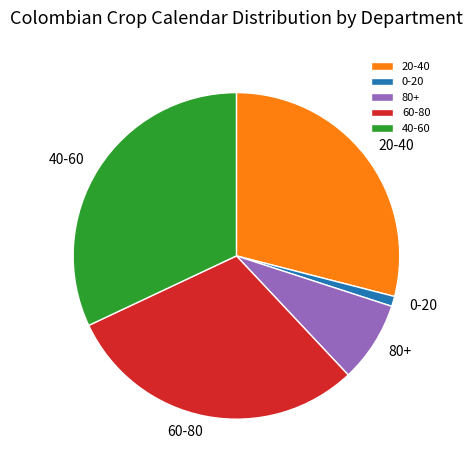

What is the largest slice in the pie chart?

40-60